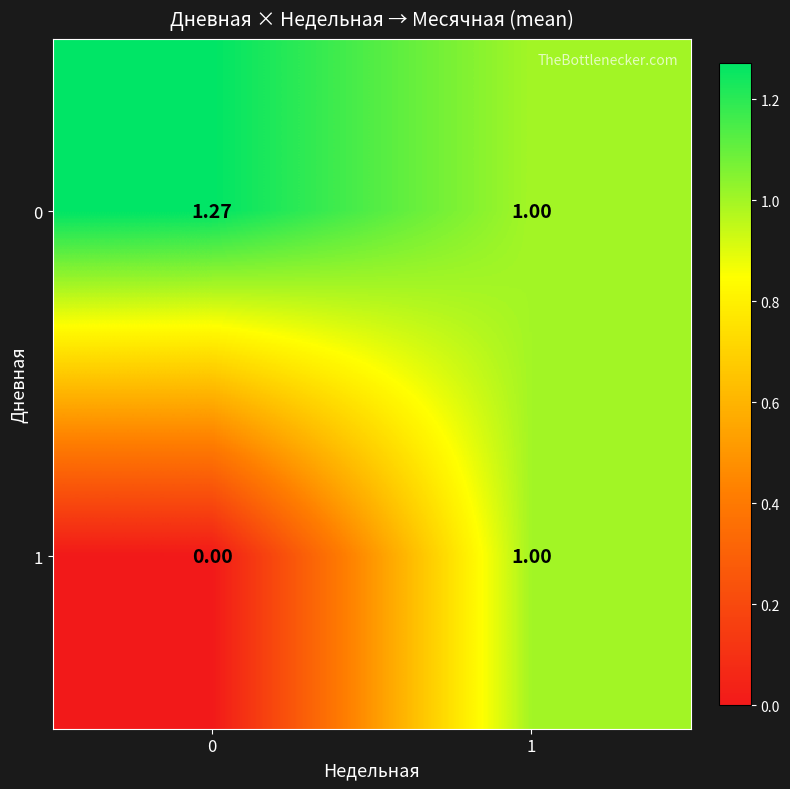

Is the value of 1 at 0 greater than the value of 0 at 0?

No